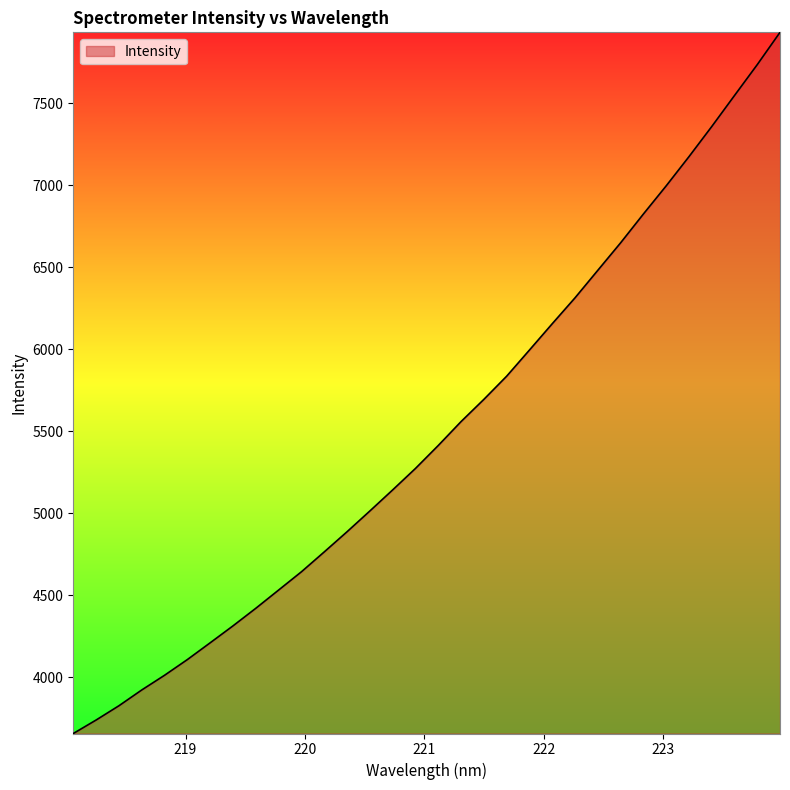

What is the maximum value shown in the chart?

7931.8